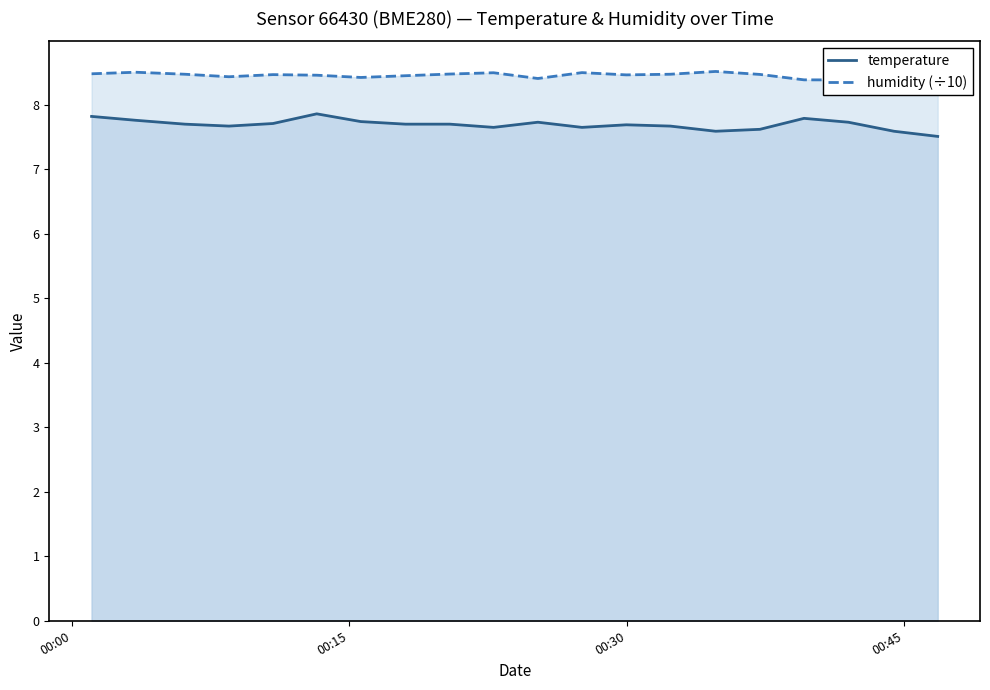

Reading left to right, transcribe all the data shown in this chart.

temperature: 7.8	7.8	7.7	7.7	7.7	7.9	7.7	7.7	7.7	7.7	7.7	7.7	7.7	7.7	7.6	7.6	7.8	7.7	7.6	7.5
humidity (÷10): 8.5	8.5	8.5	8.4	8.5	8.5	8.4	8.5	8.5	8.5	8.4	8.5	8.5	8.5	8.5	8.5	8.4	8.4	8.5	8.6